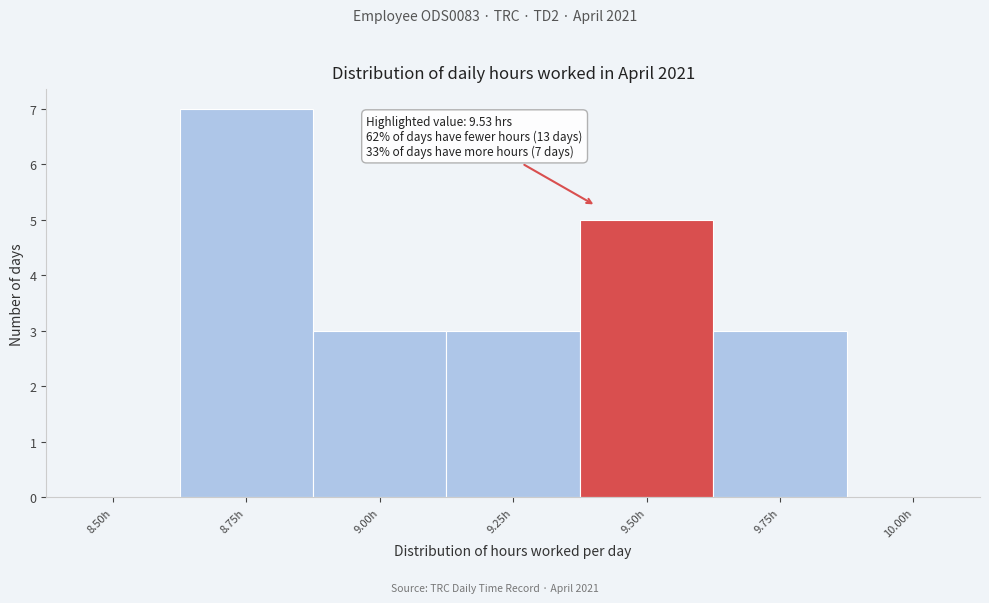

Reading left to right, extract all data points from this chart.

8.50h=0	8.75h=7	9.00h=3	9.25h=3	9.50h=5	9.75h=3	10.00h=0